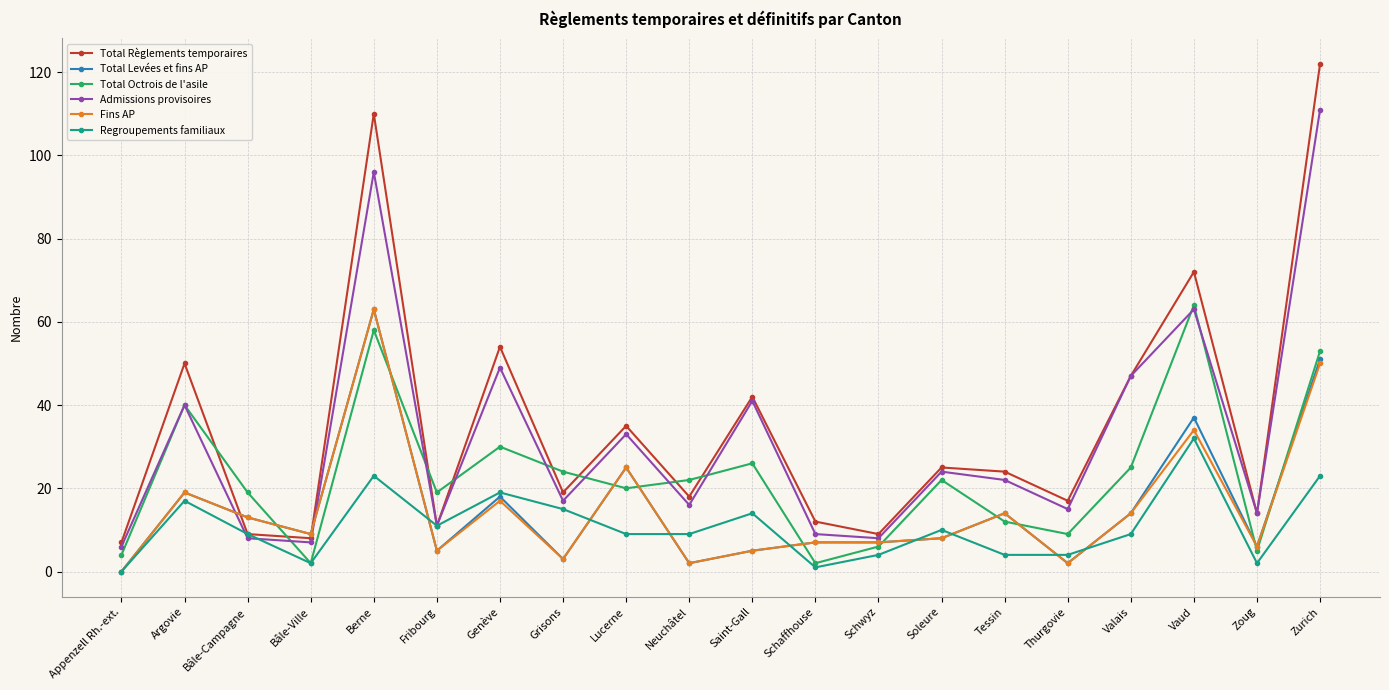

True or false: Total Octrois de l'asile and Total Règlements temporaires intersect in this chart.

True